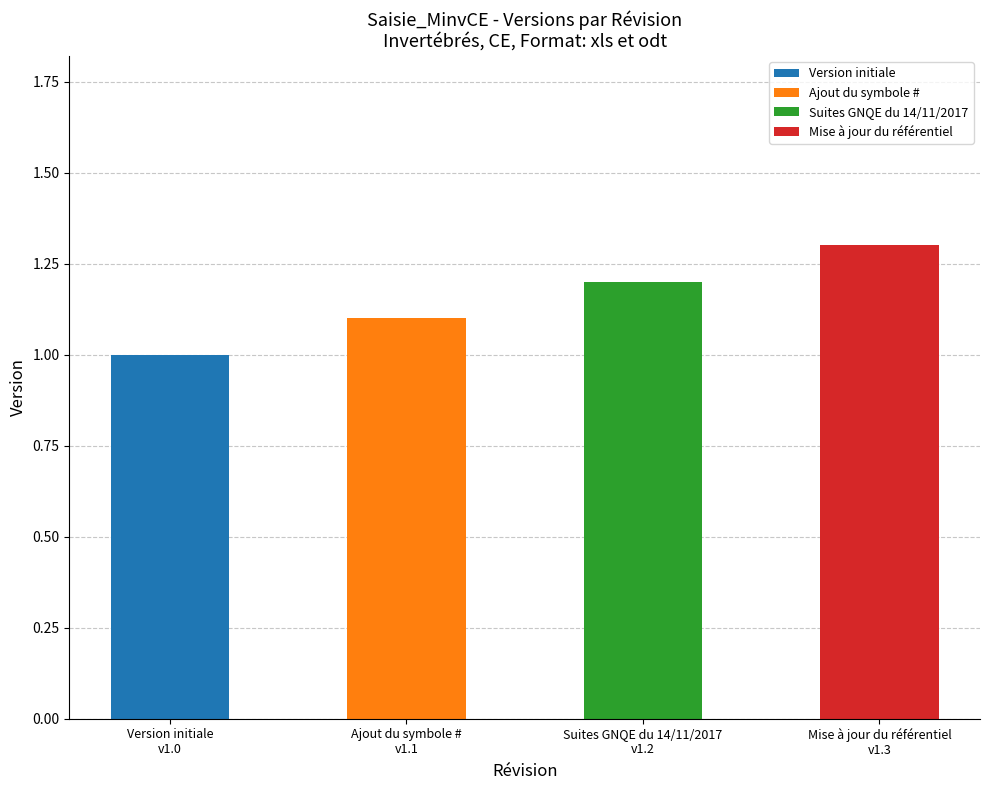

What is the difference between the maximum and minimum values?

0.3